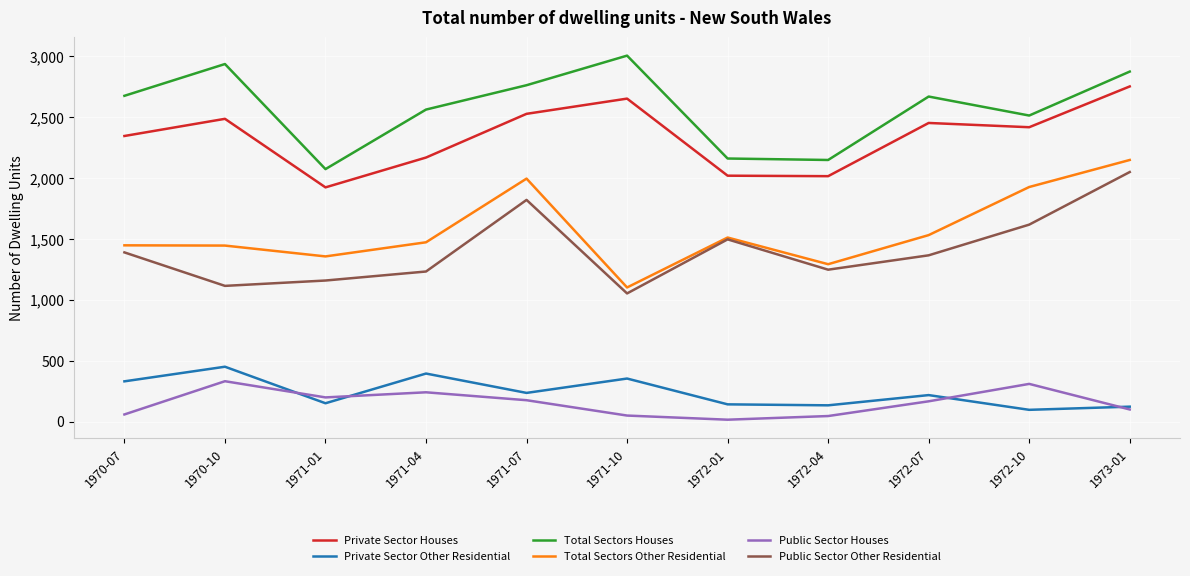

Does the chart have visible grid lines?

Yes